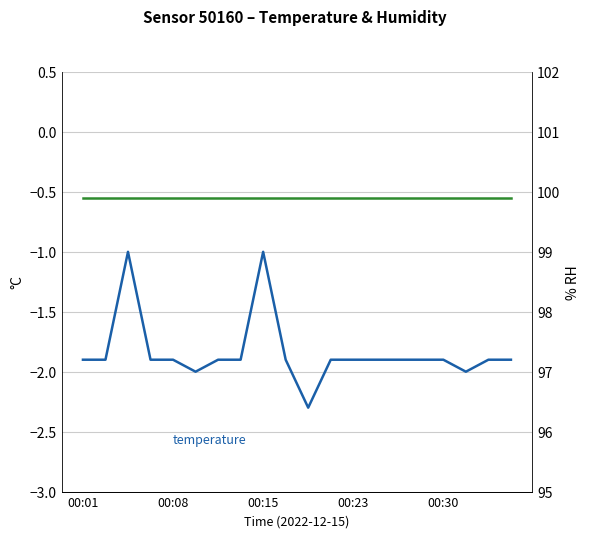

Which has a higher value, 18 or 00:23?

18